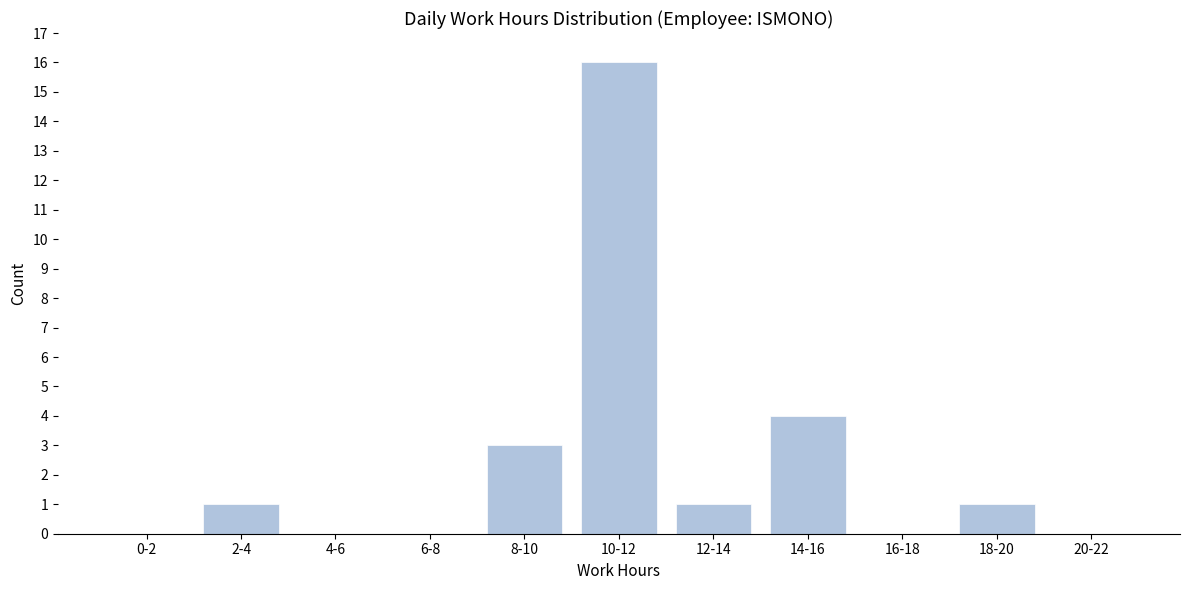

Reading left to right, what are all the values shown in this chart?

0-2=0	2-4=1	4-6=0	6-8=0	8-10=3	10-12=16	12-14=1	14-16=4	16-18=0	18-20=1	20-22=0